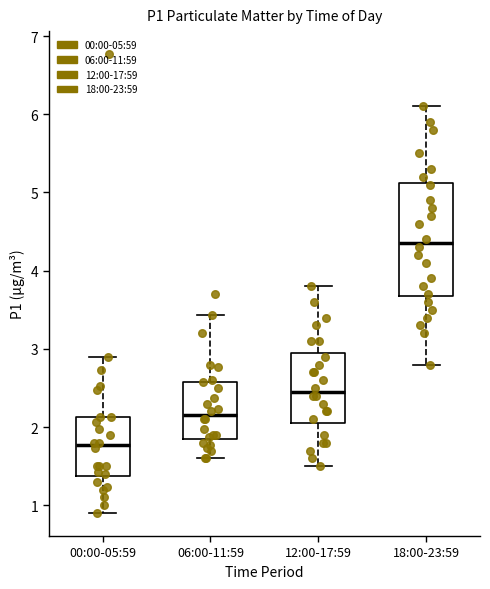

Where is the upper edge of the box for 06:00-11:59 on the y-axis? The values are not printed on the chart, so give them approximately, as read against the axis.

2.6